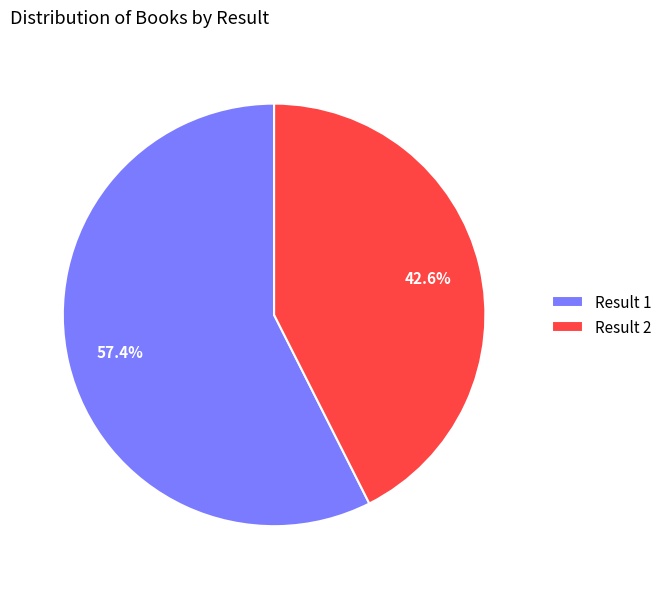

Which category has the biggest portion of the pie?

Result 1